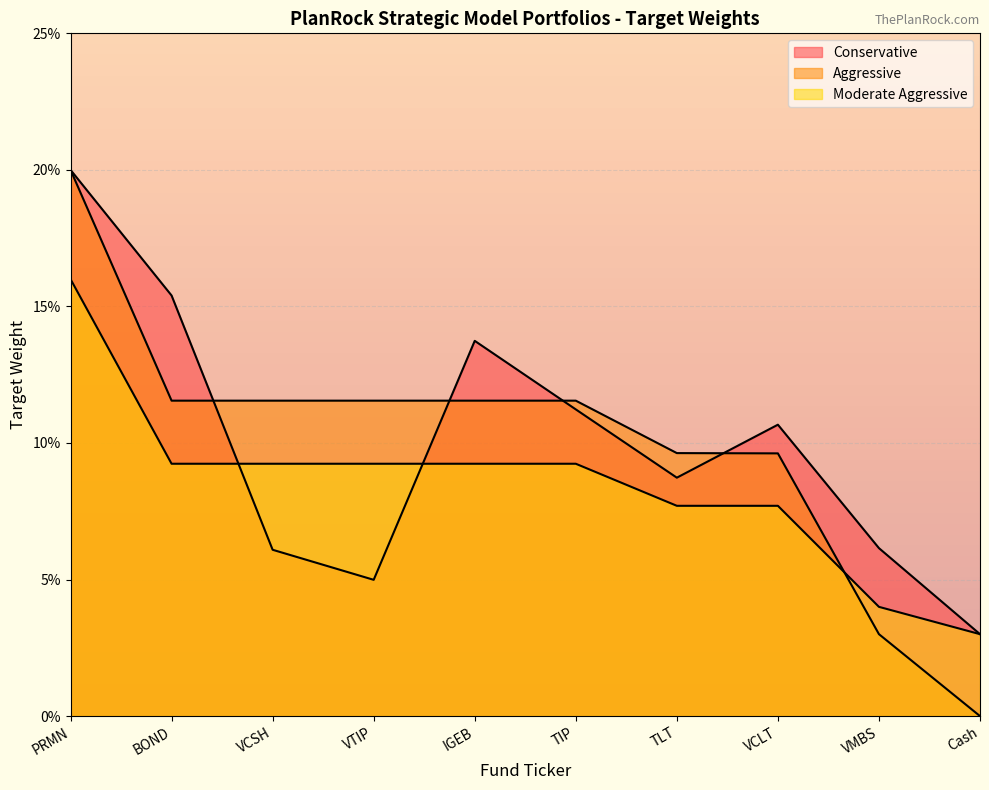

What is the label of the 9th point from the left?

VMBS